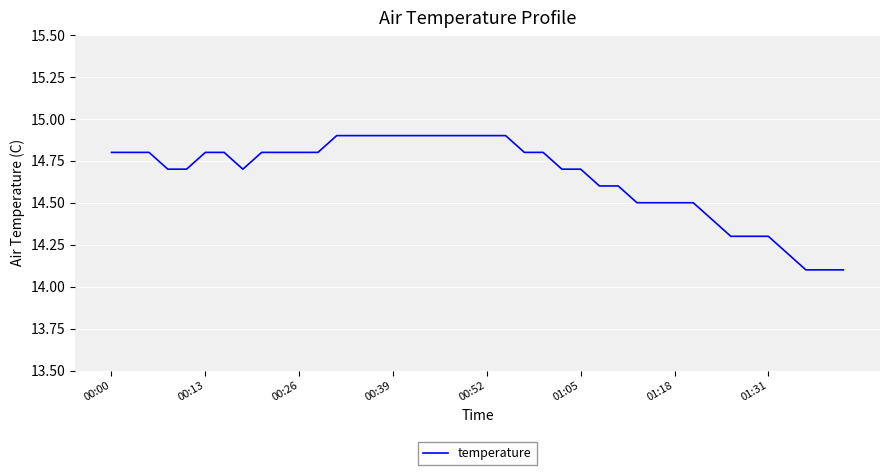

How many distinct data groups are displayed?

1